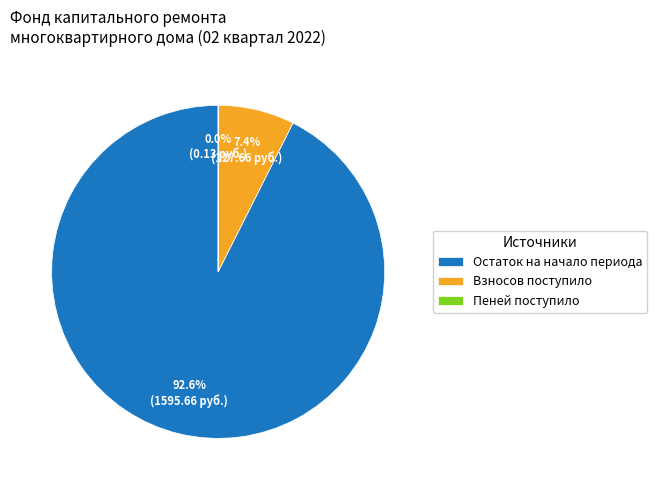

Which category has the biggest portion of the pie?

Остаток на начало периода